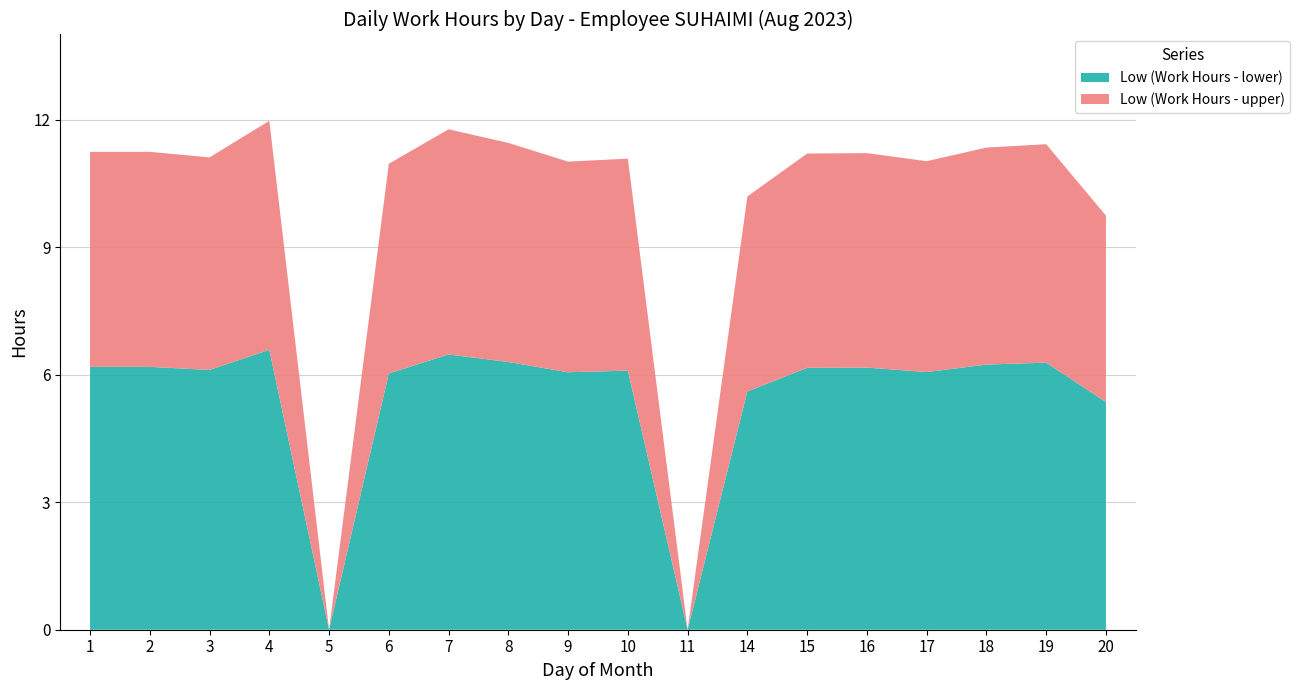

What is the maximum value for Low (Work Hours - lower)?

6.6